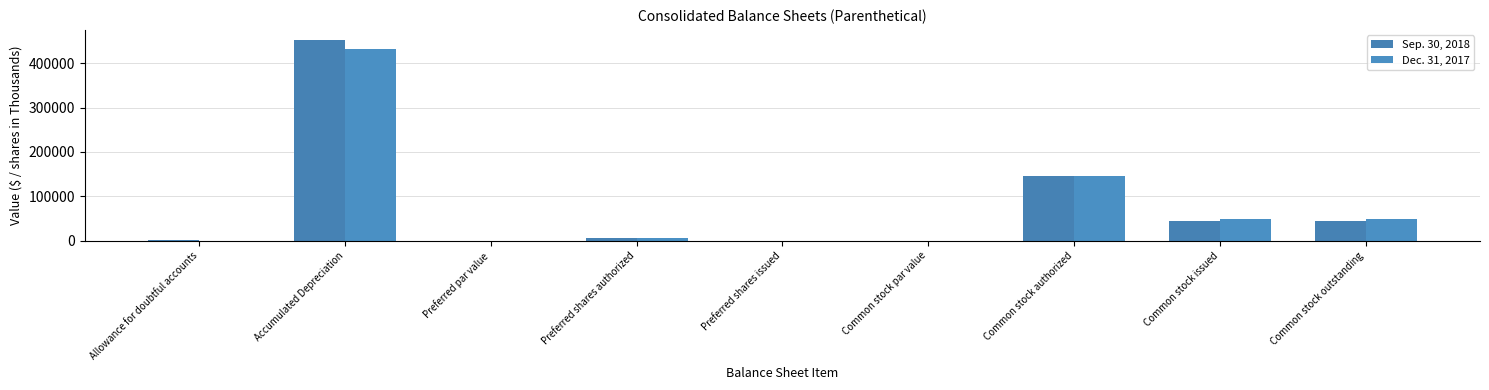

At Allowance for doubtful accounts, list the series in order from largest to smallest.

Sep. 30, 2018, Dec. 31, 2017